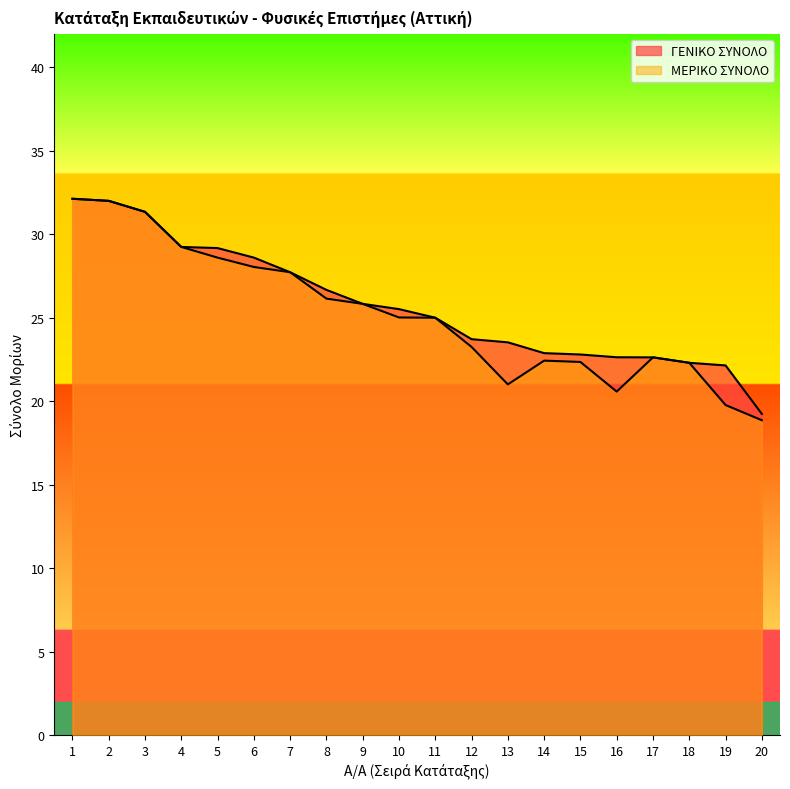

Which series has the largest total across all categories?

ΓΕΝΙΚΟ ΣΥΝΟΛΟ